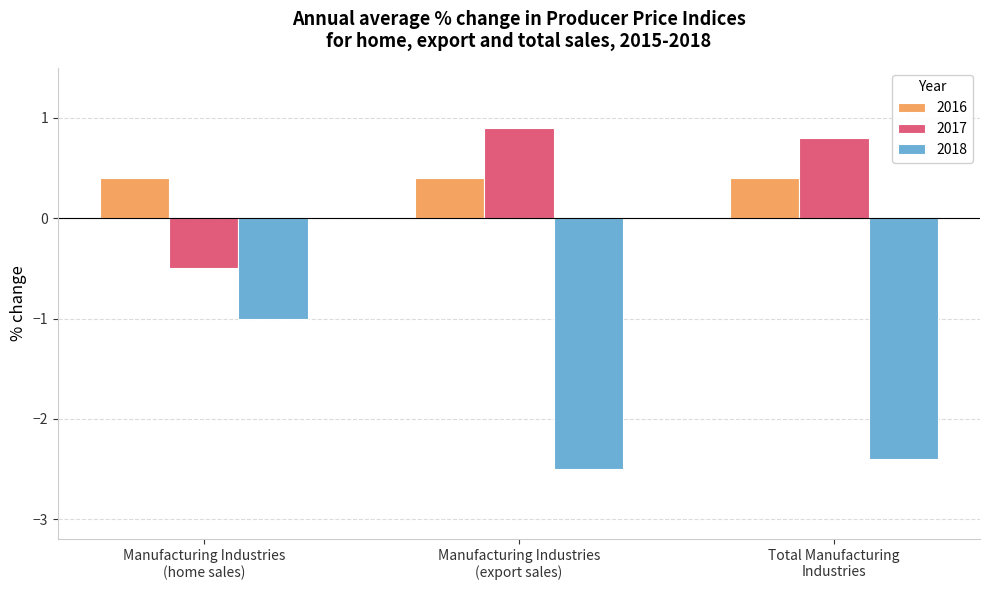

What is the difference between the 2018 values at Manufacturing Industries
(export sales) and Total Manufacturing
Industries?

0.1